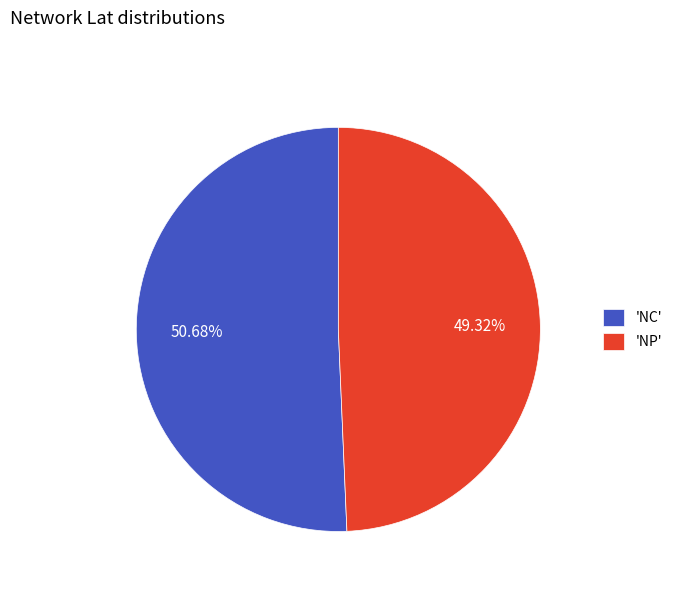

How many slices are in this pie chart?

2